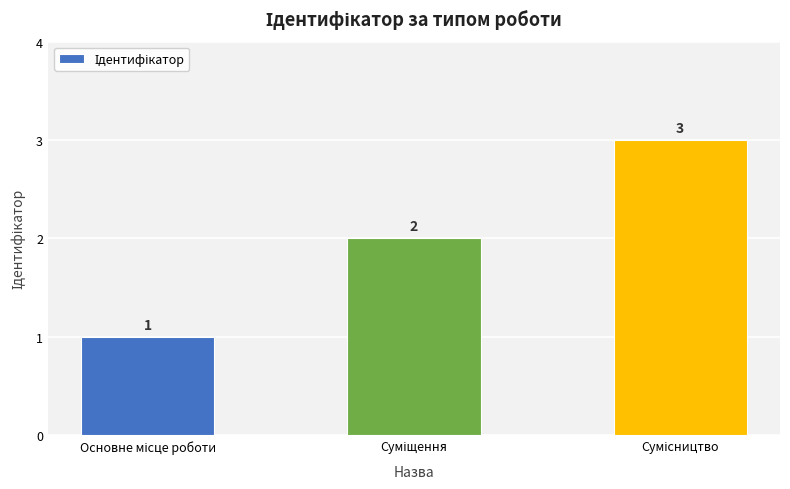

What is the greatest value displayed?

3